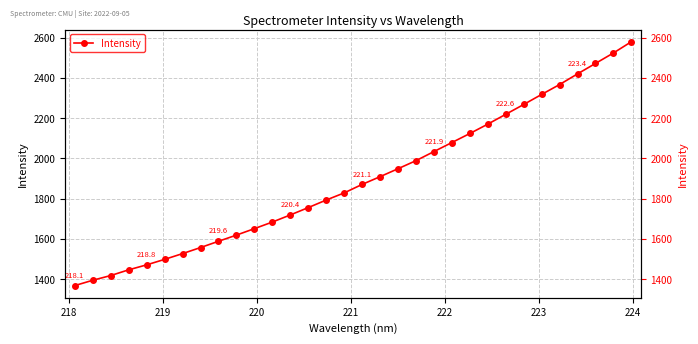

Reading left to right, list all the values displayed in this chart.

1367.4	1393.9	1417.3	1445.7	1470.5	1497.7	1526.4	1556.5	1587.7	1618.4	1650.5	1683.3	1718.6	1755.1	1792.7	1828.2	1870.4	1908.9	1948.3	1988.5	2033.6	2078.5	2123.3	2169.9	2218.7	2267.5	2317.5	2366.6	2419.5	2471.4	2523.3	2579.3